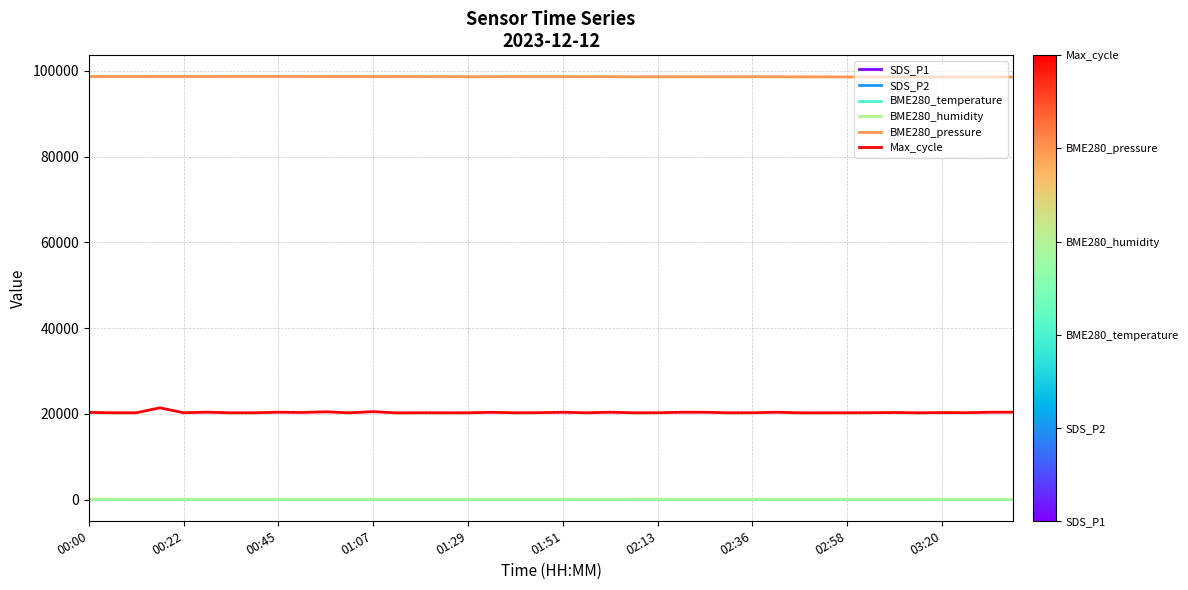

What is the sum of all BME280_temperature values?

394.8